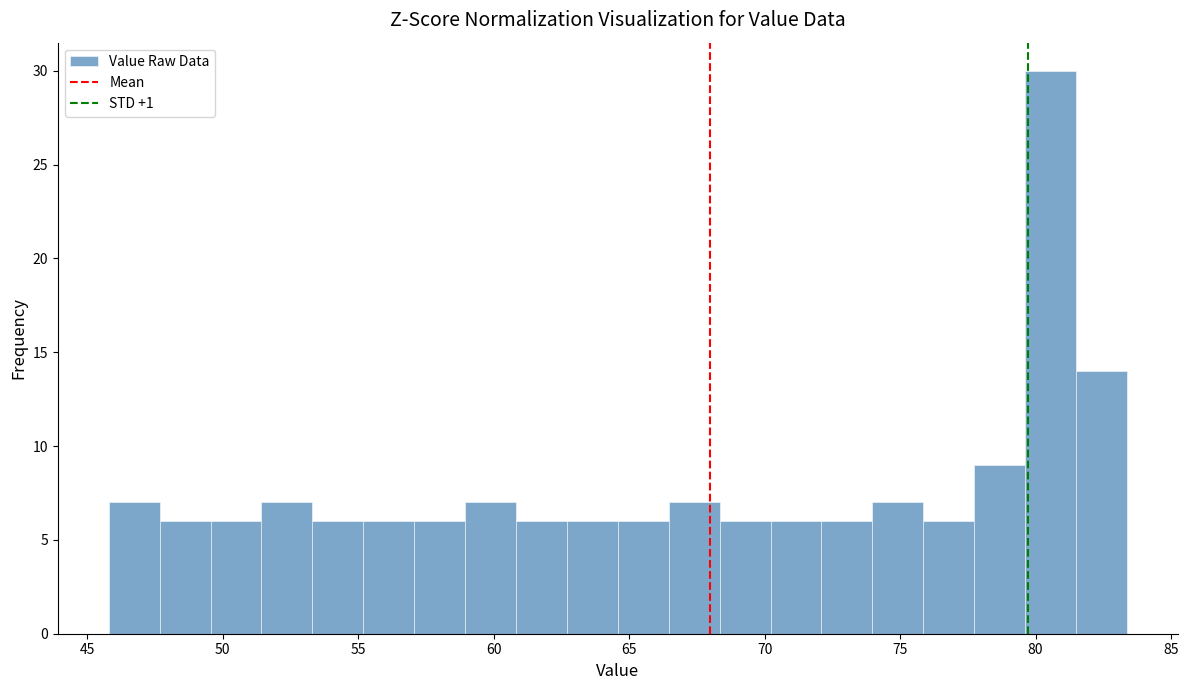

Around what value on the x-axis is the tallest bar? Give the approximate position of its centre, as read against the axis.

80.5